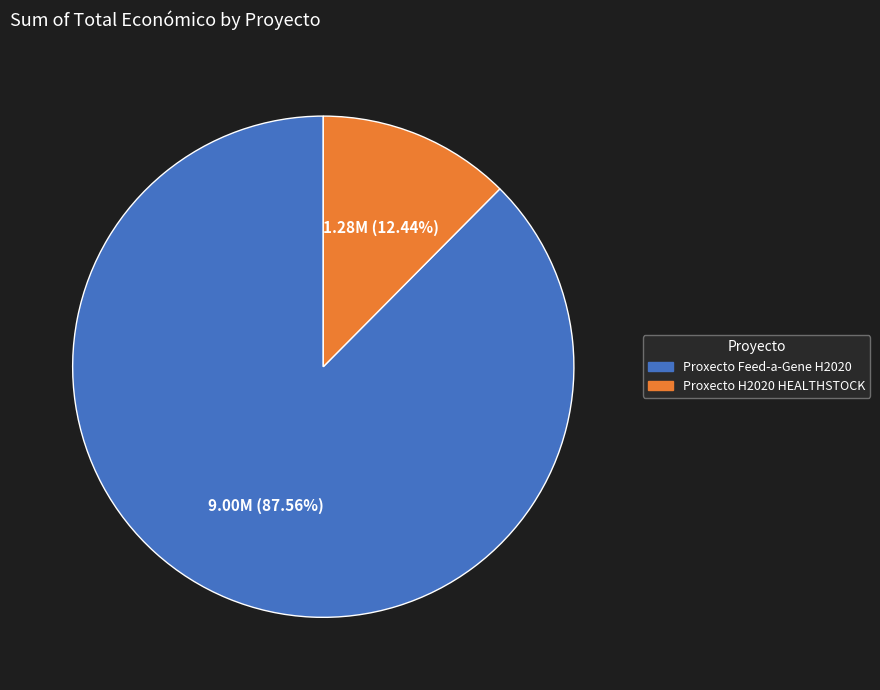

To the nearest percent, what percentage of the pie is Proxecto H2020 HEALTHSTOCK?

12%